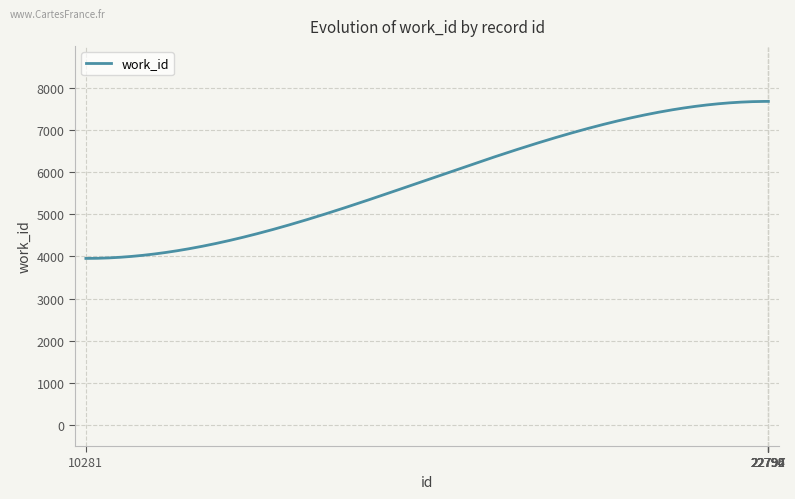

What is the average value?

5818.9